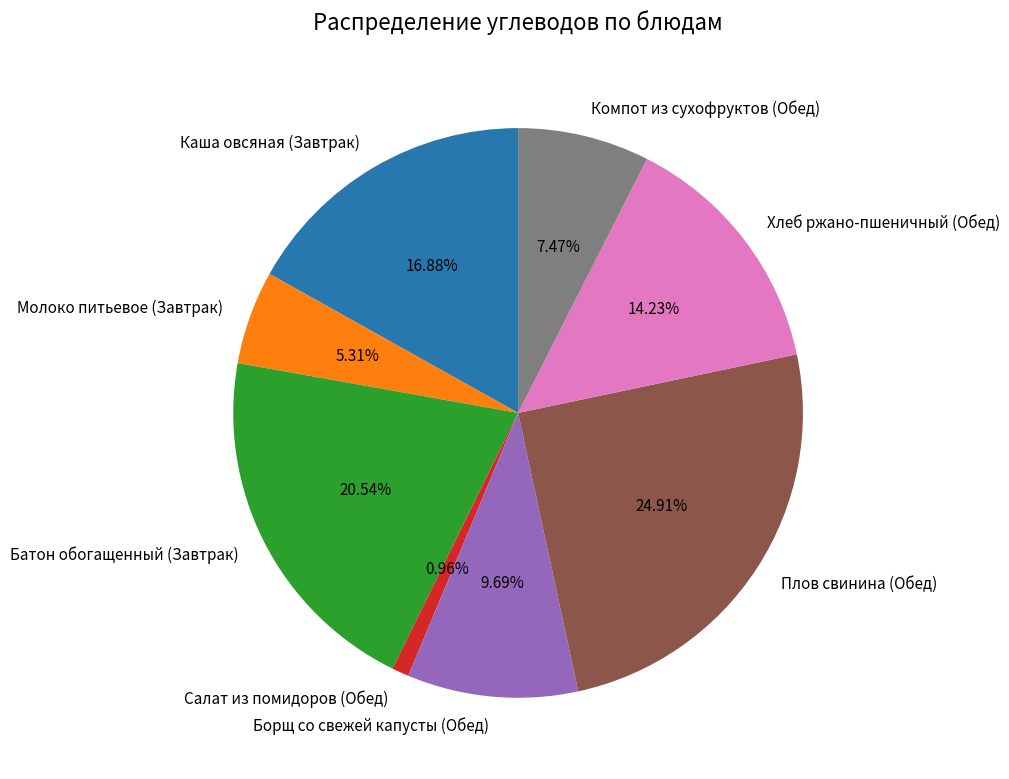

What is the smallest slice in the pie chart?

Салат из помидоров (Обед)